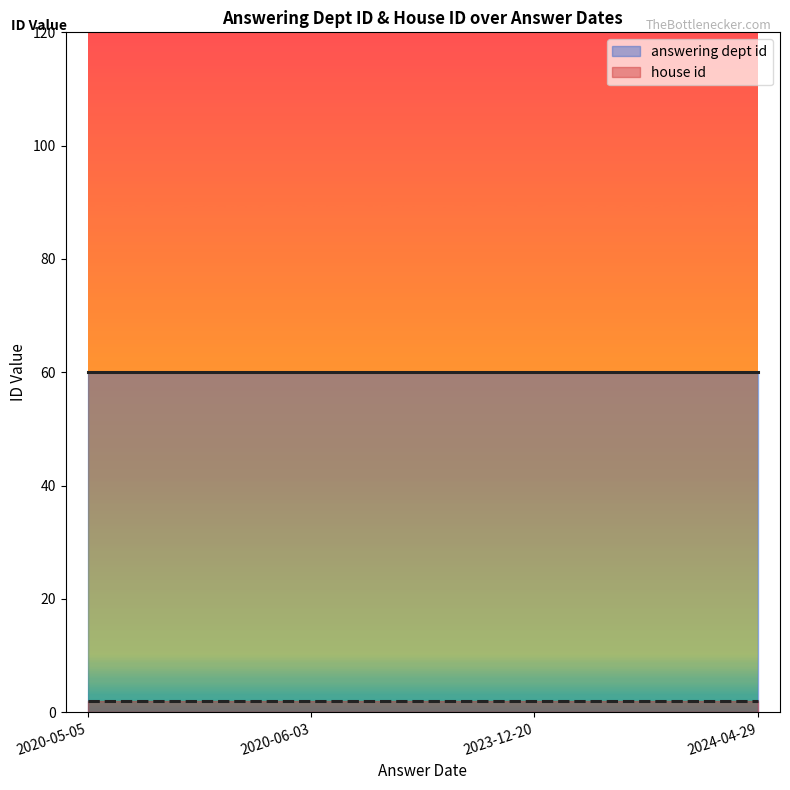

Which series has the largest range (max minus min)?

answering dept id